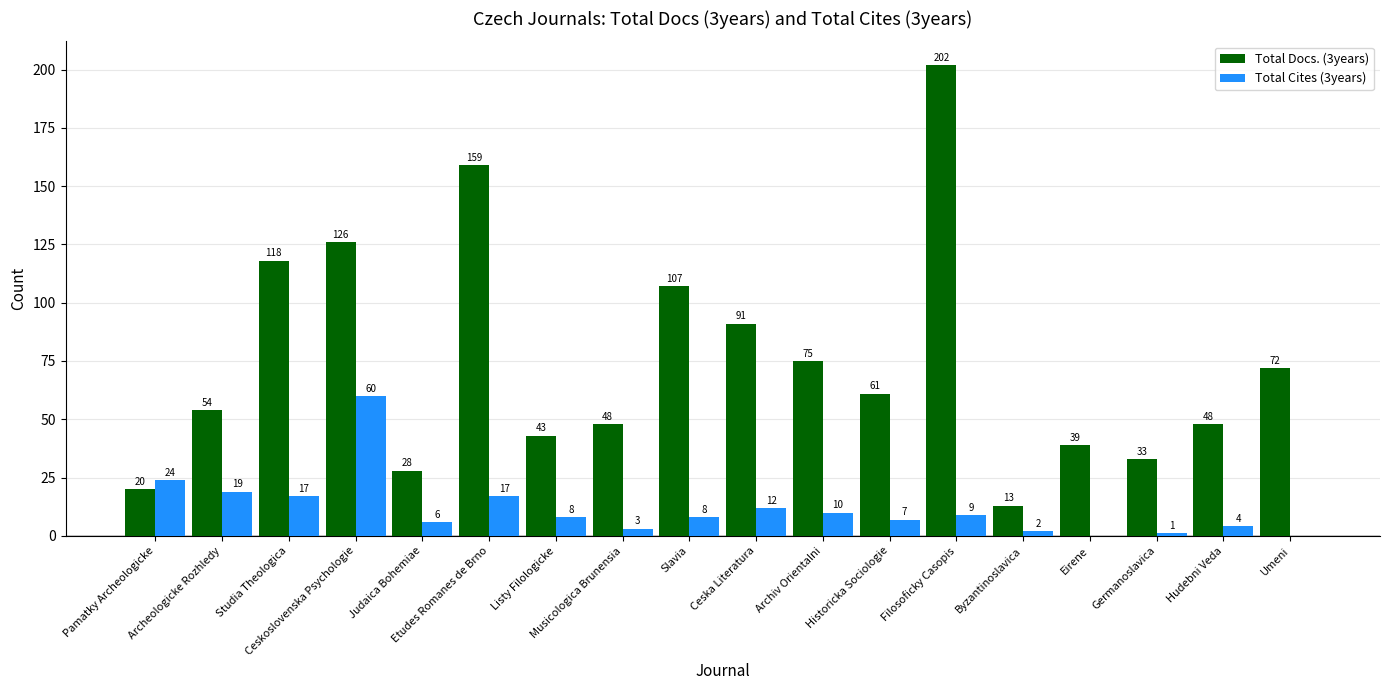

How many categories are shown in the chart?

18